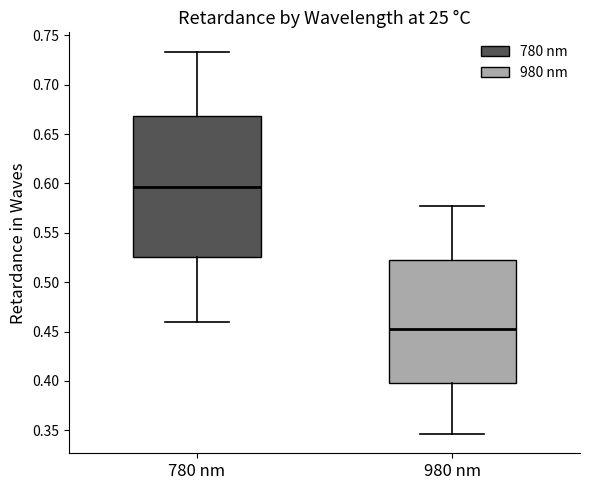

Comparing the boxes themselves (not the whiskers), which one is the tallest?

780 nm